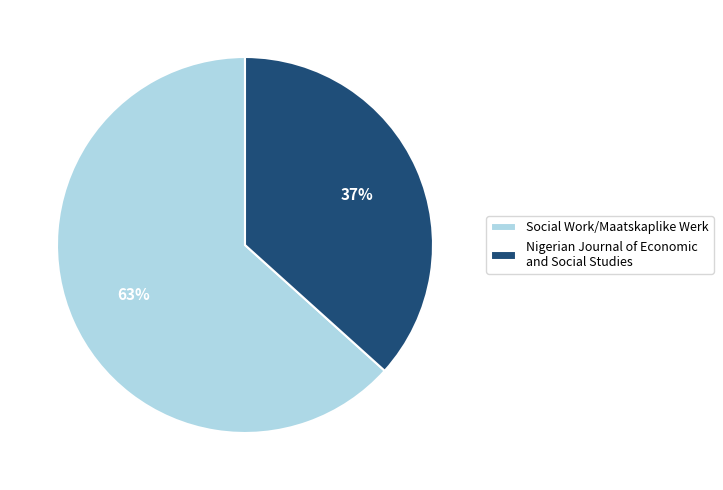

To the nearest percent, what percentage of the pie is Social Work/Maatskaplike Werk?

63%